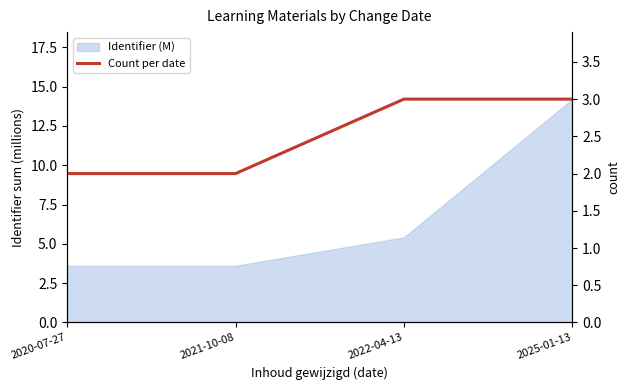

What is the minimum value shown in the chart?

2